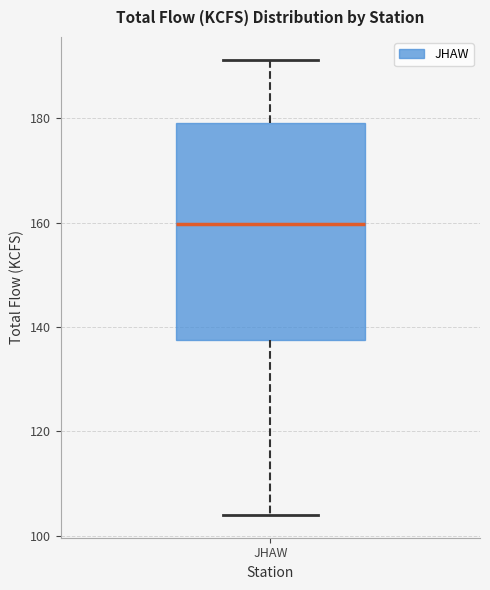

Transcribe this box plot: give where the median line is, the range the box spans, and where the two whiskers end, as read against the y-axis. The values are not printed on the chart, so give them approximately, as read against the axis.

median 160, box 138 to 180, whiskers 104 to 192